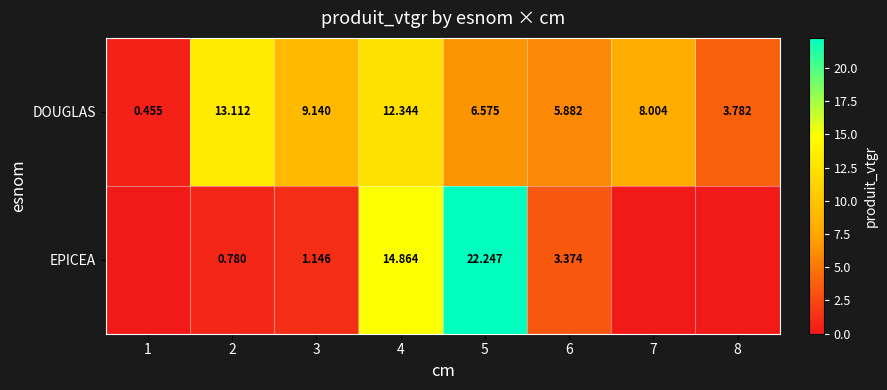

Between 3 and 6, which series saw the biggest shift?

DOUGLAS